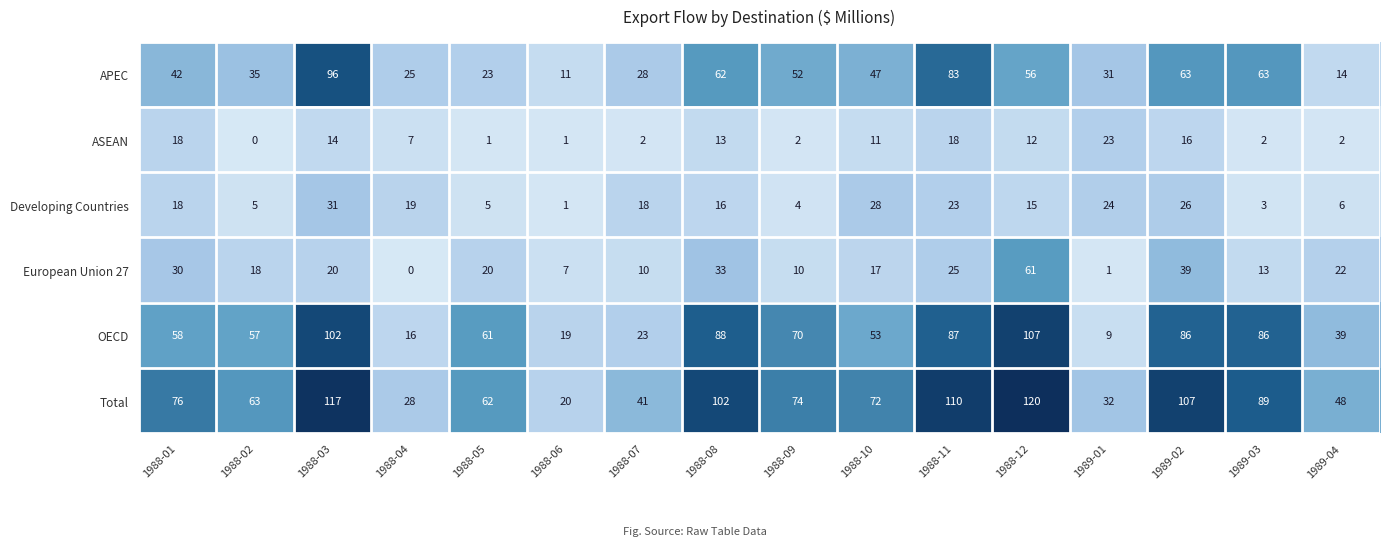

At 1989-02, list the series in order from largest to smallest.

Total, OECD, APEC, European Union 27, Developing Countries, ASEAN